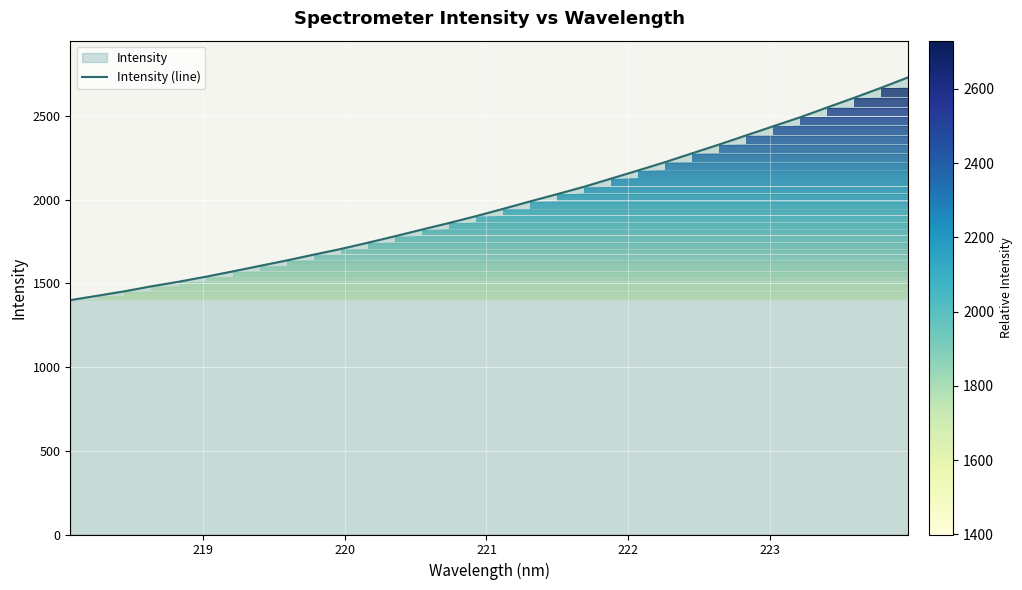

What is the greatest value displayed?

2730.2